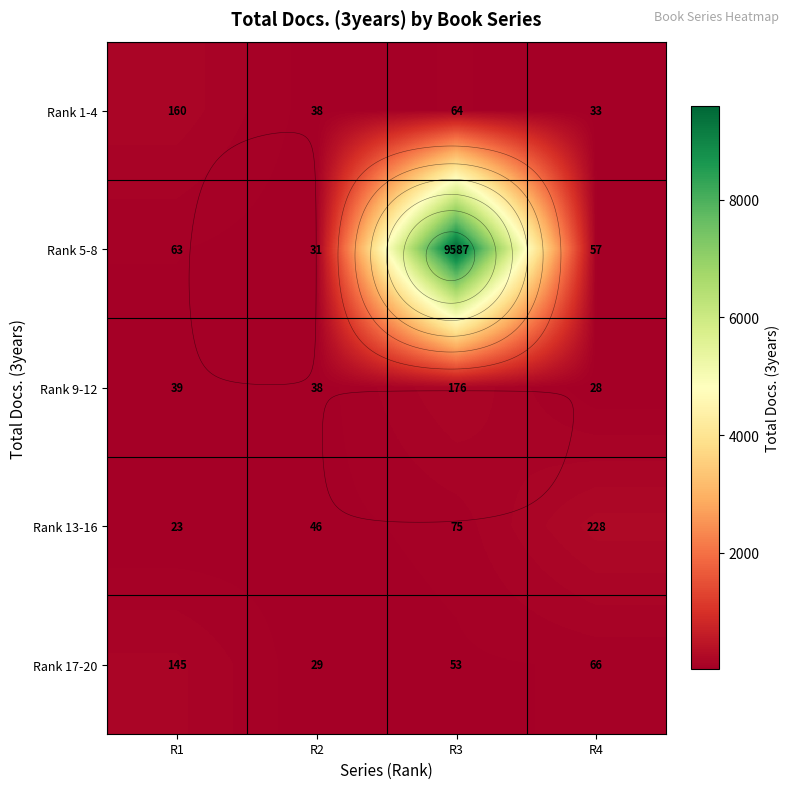

True or false: Rank 1-4 has a value of 38 at R2.

True